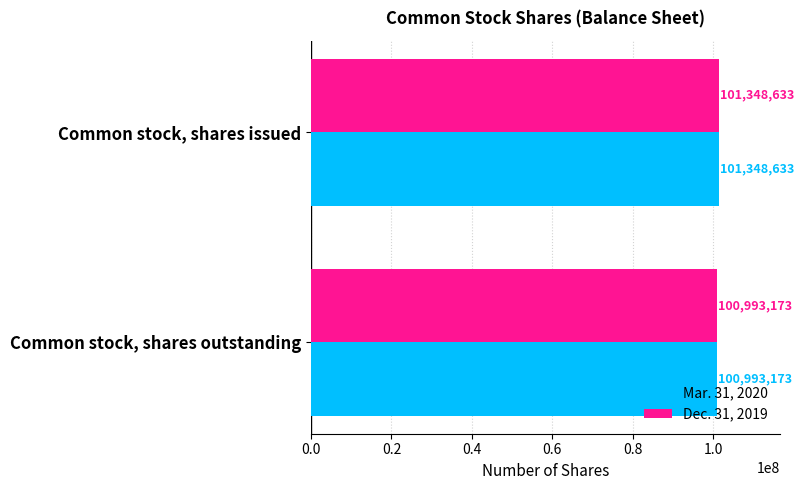

At which category does the chart reach its minimum across all series?

Common stock, shares outstanding